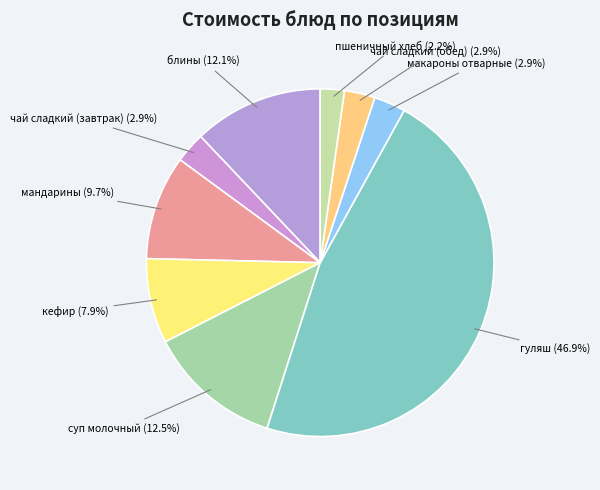

Count the number of slices in the pie.

9